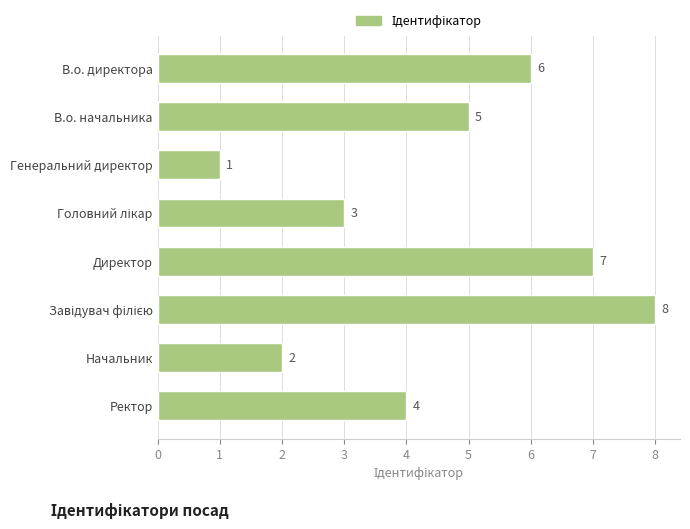

Reading top to bottom, extract all data points from this chart.

6	5	1	3	7	8	2	4